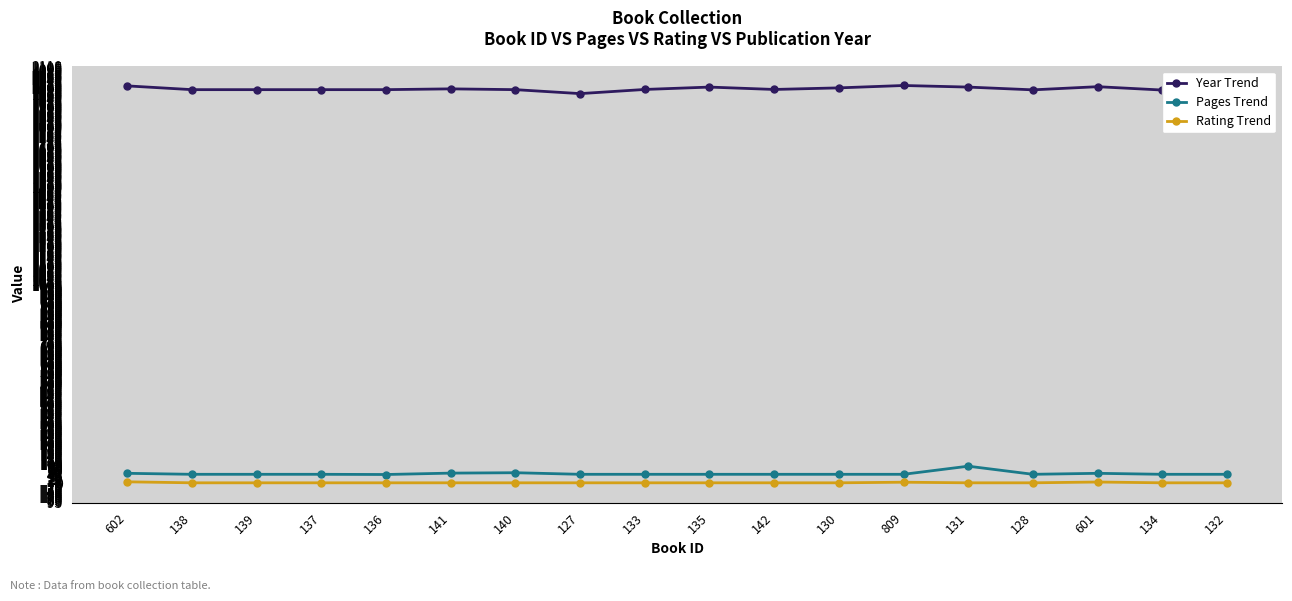

True or false: Year Trend and Rating Trend intersect in this chart.

False